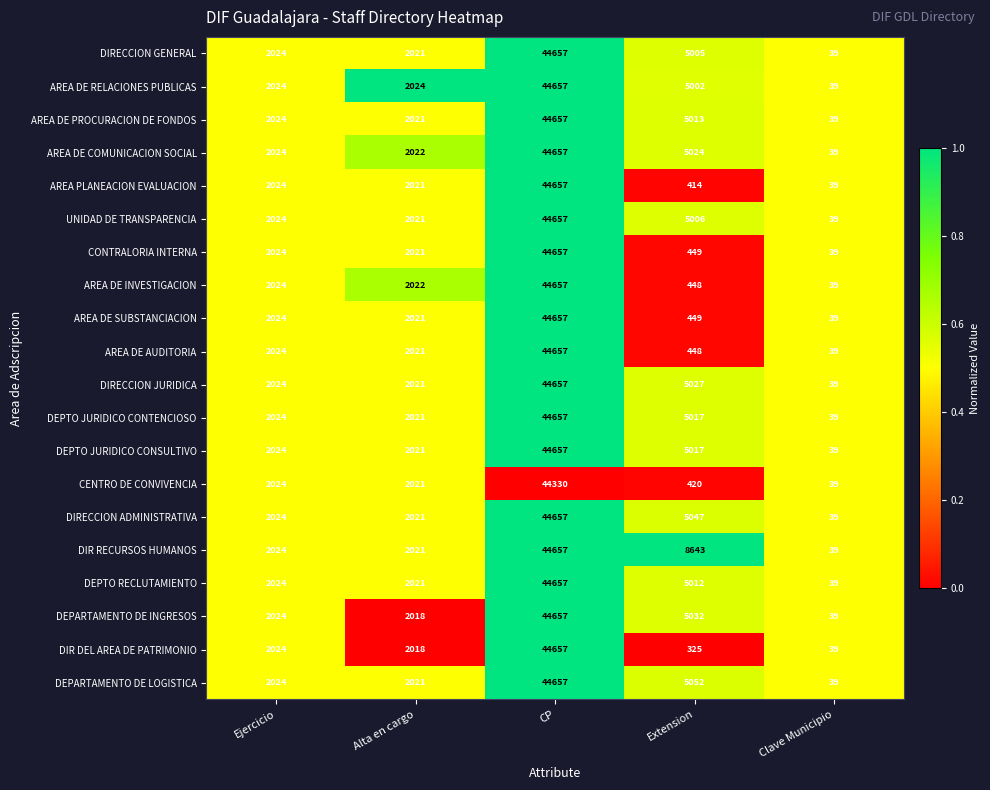

Which series has the largest total across all categories?

DIR RECURSOS HUMANOS